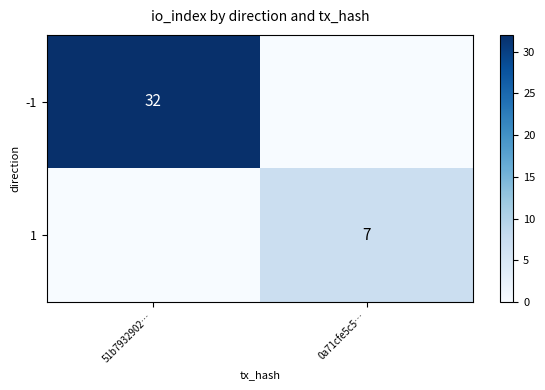

Rank the series by their average value, from lowest to highest.

1, -1